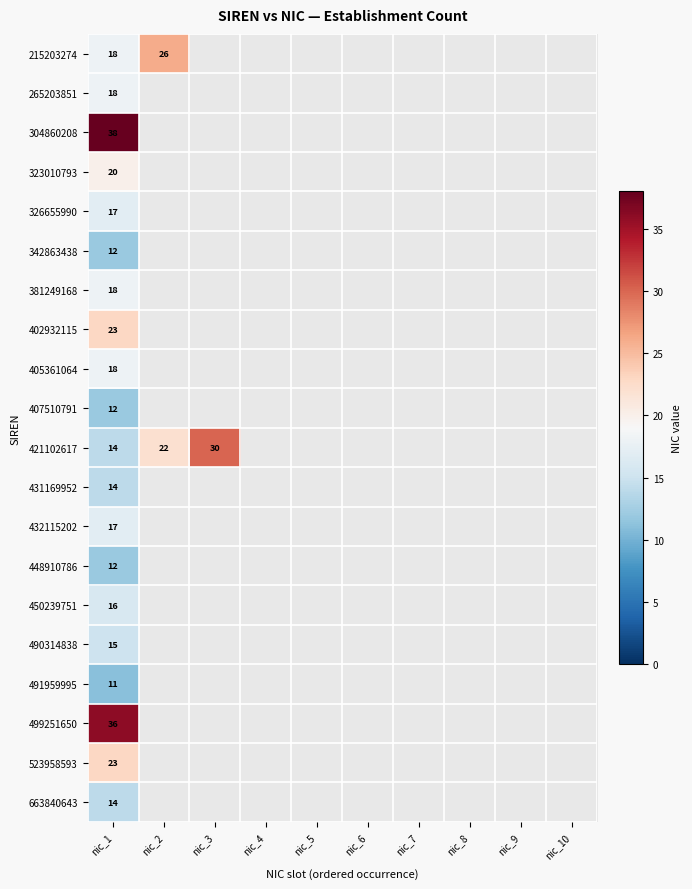

What is the total value across all series at nic_1?

366